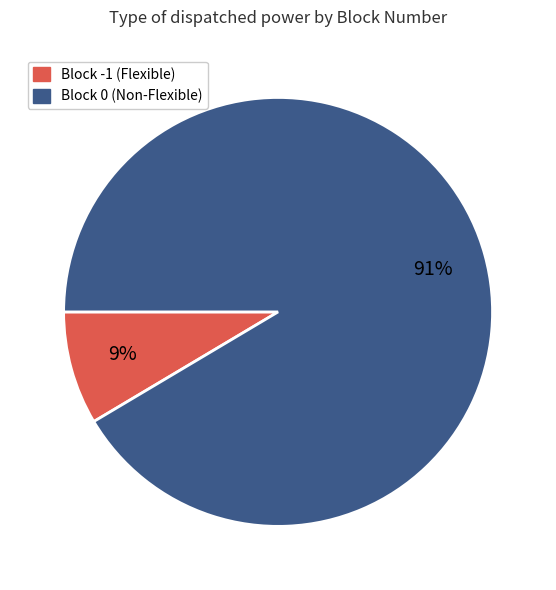

How many segments does this pie chart have?

2